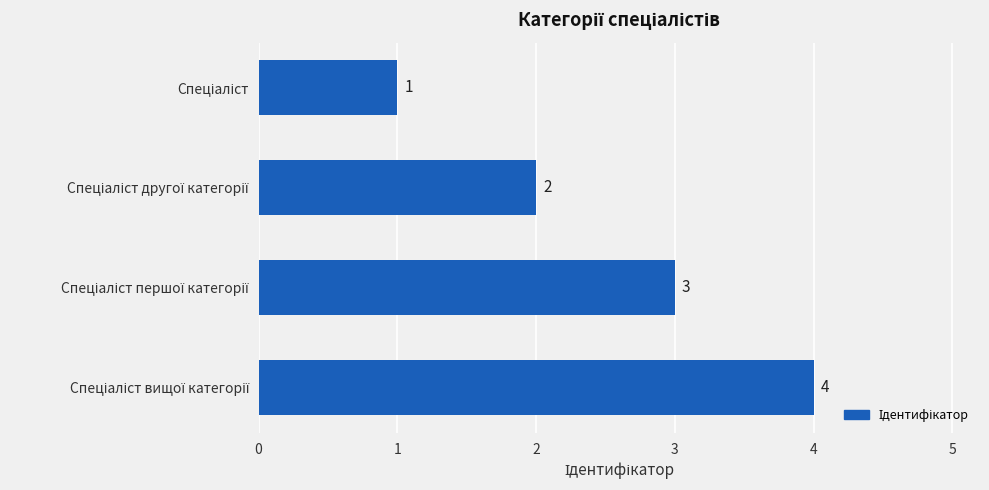

What is the greatest value displayed?

4